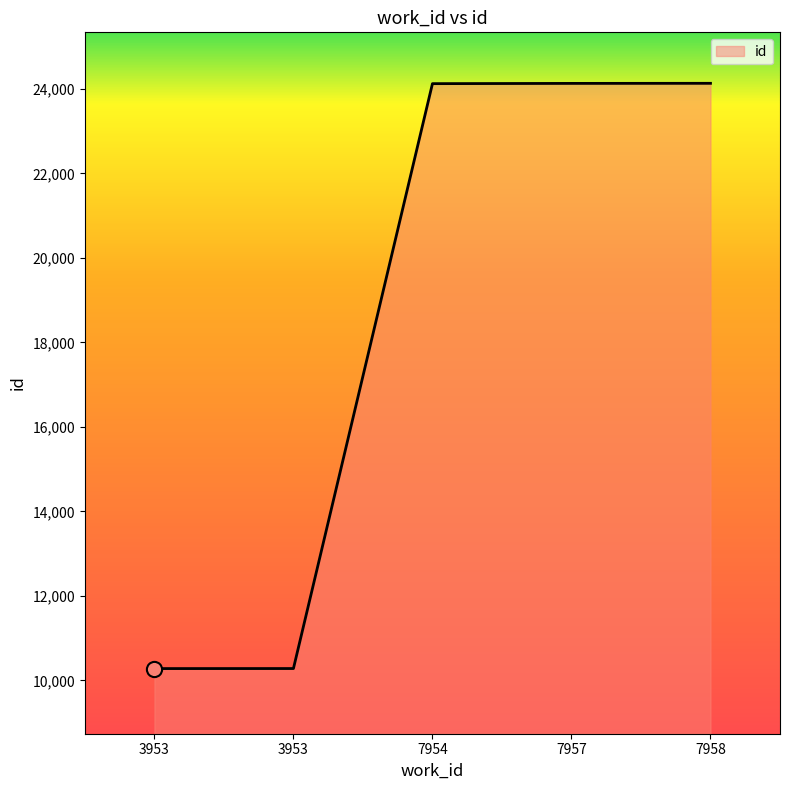

What is the ratio of the value at 7958 to the value at 3953?

2.3